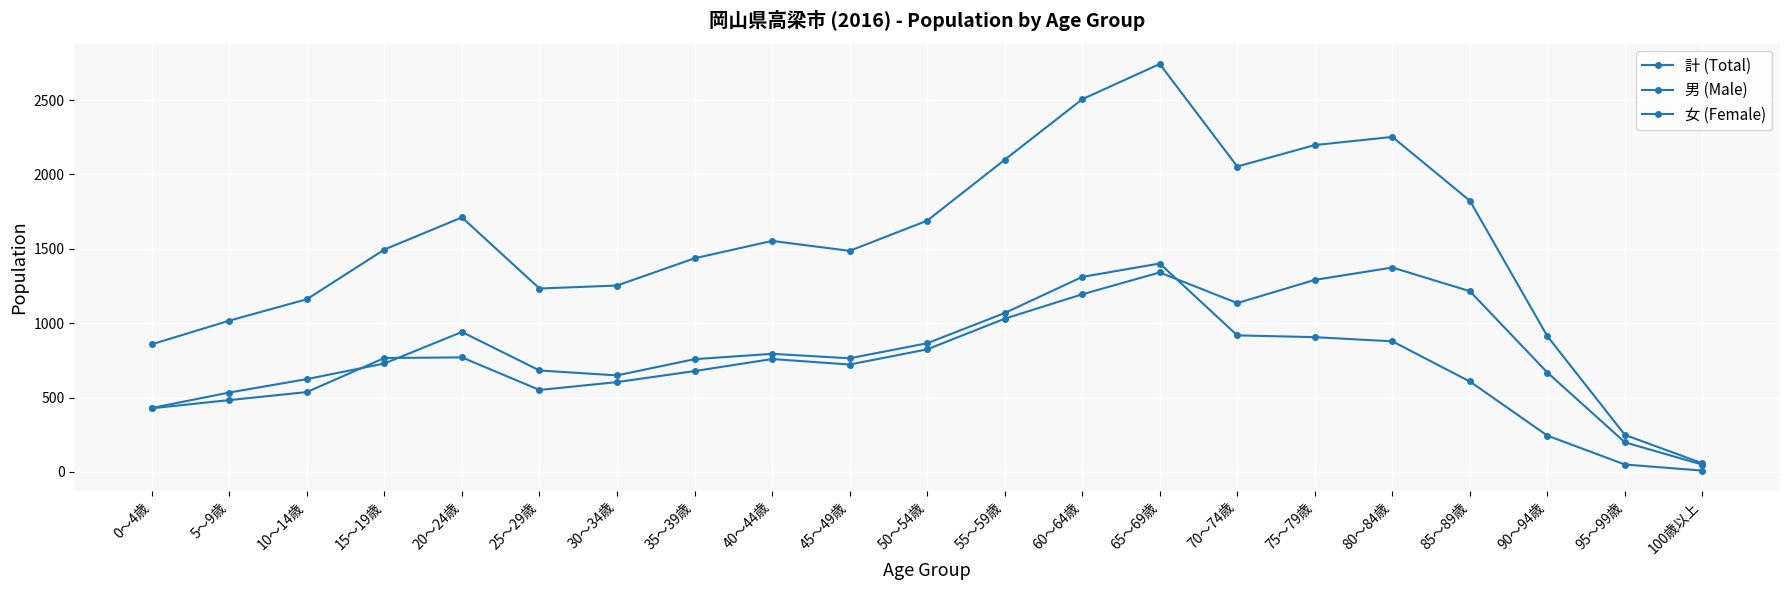

Is it true that 女 (Female) equals 766 at 15～19歳?

True